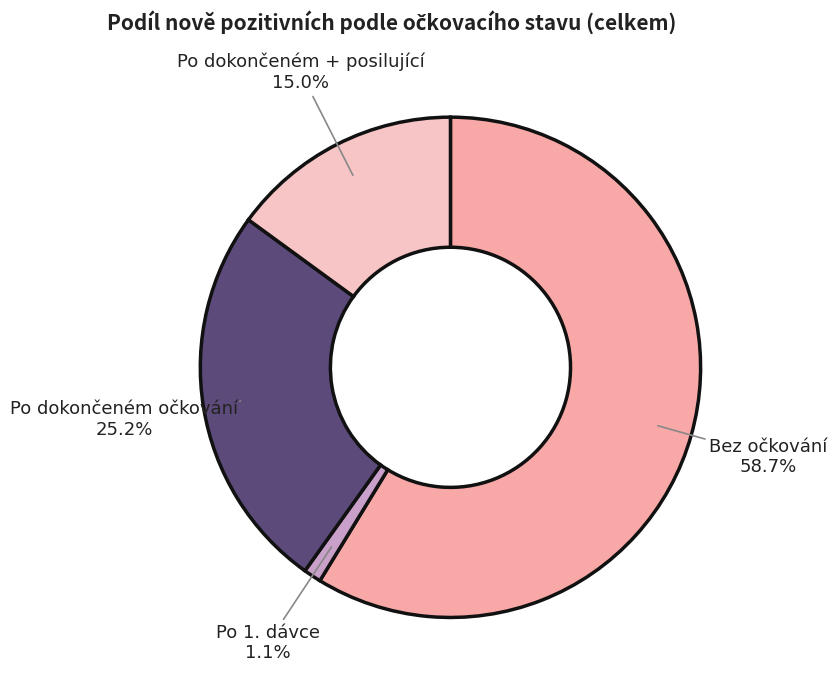

Is there any slice that represents more than half of the pie?

Yes